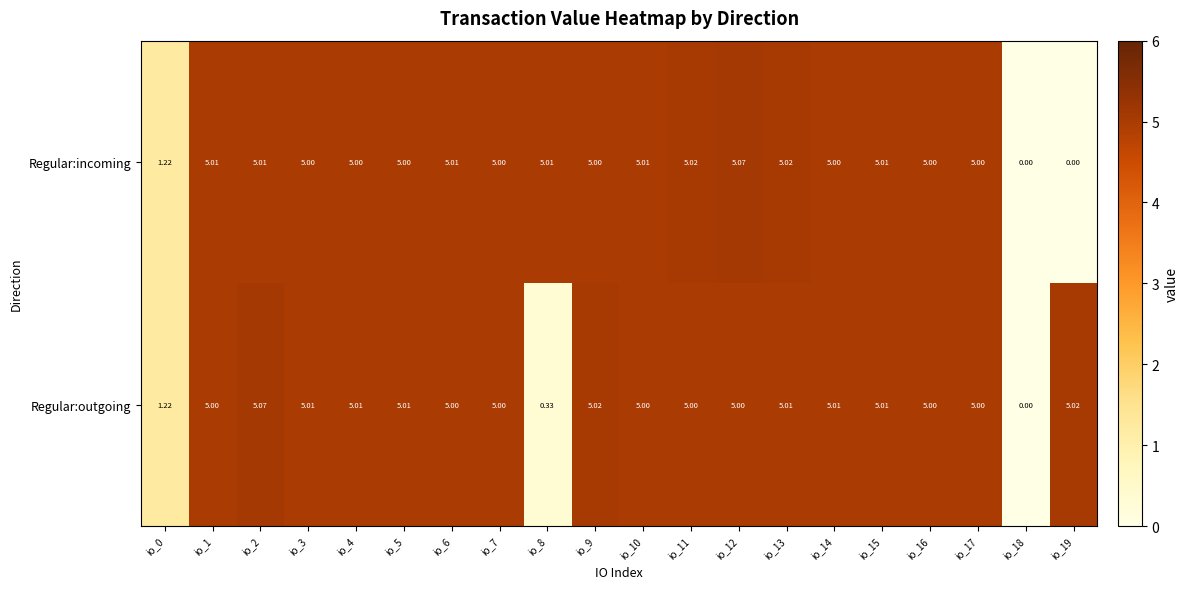

List the series in order of their overall mean, highest first.

Regular:outgoing, Regular:incoming